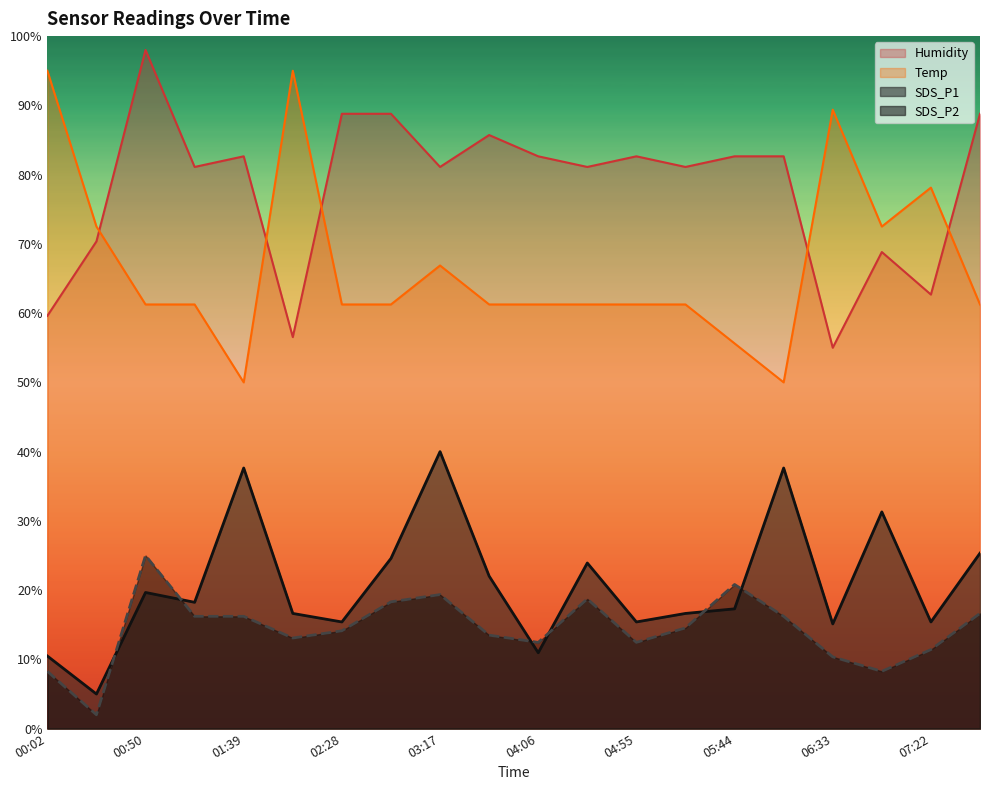

What is the value of the Humidity point at the 2nd from the left?

70.4